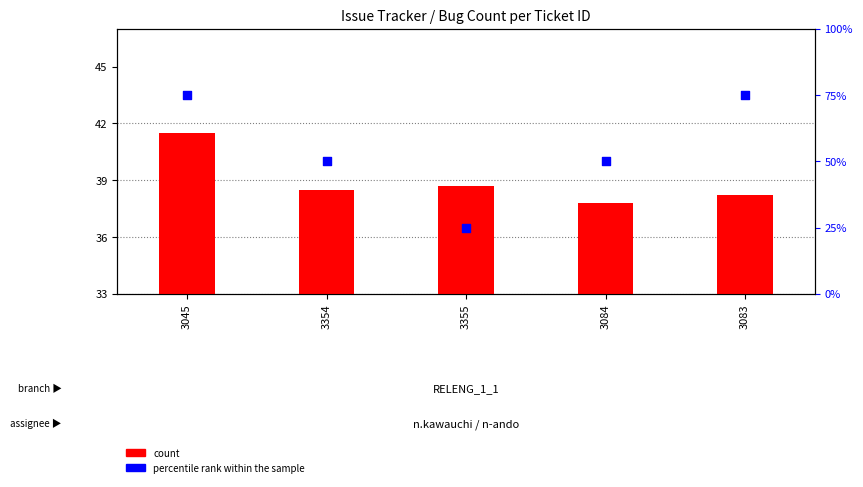

Which series contains the highest Y value?

percentile rank within the sample